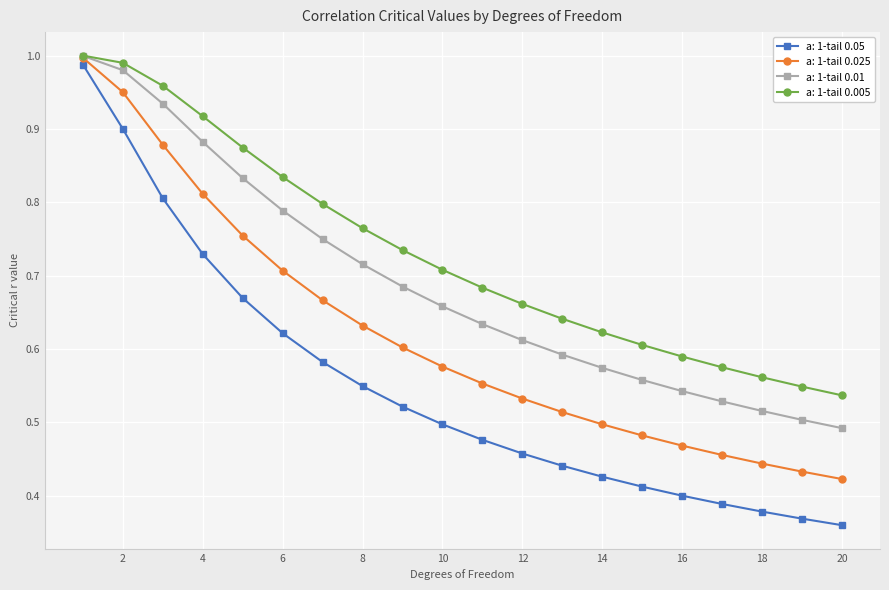

Rank the series by their average value, from highest to lowest.

a: 1-tail 0.005, a: 1-tail 0.01, a: 1-tail 0.025, a: 1-tail 0.05